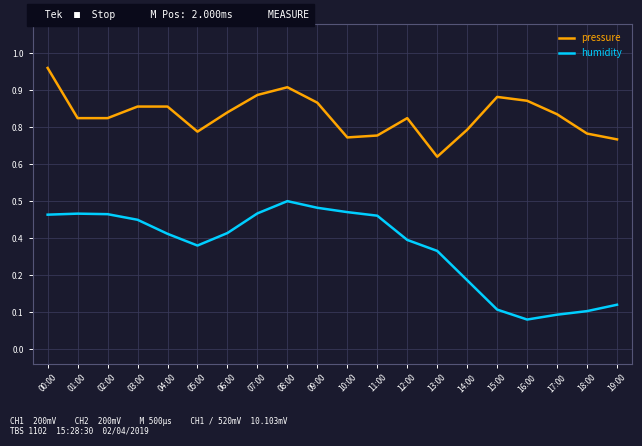

What is the difference between the highest and lowest values at 10:00?

0.3